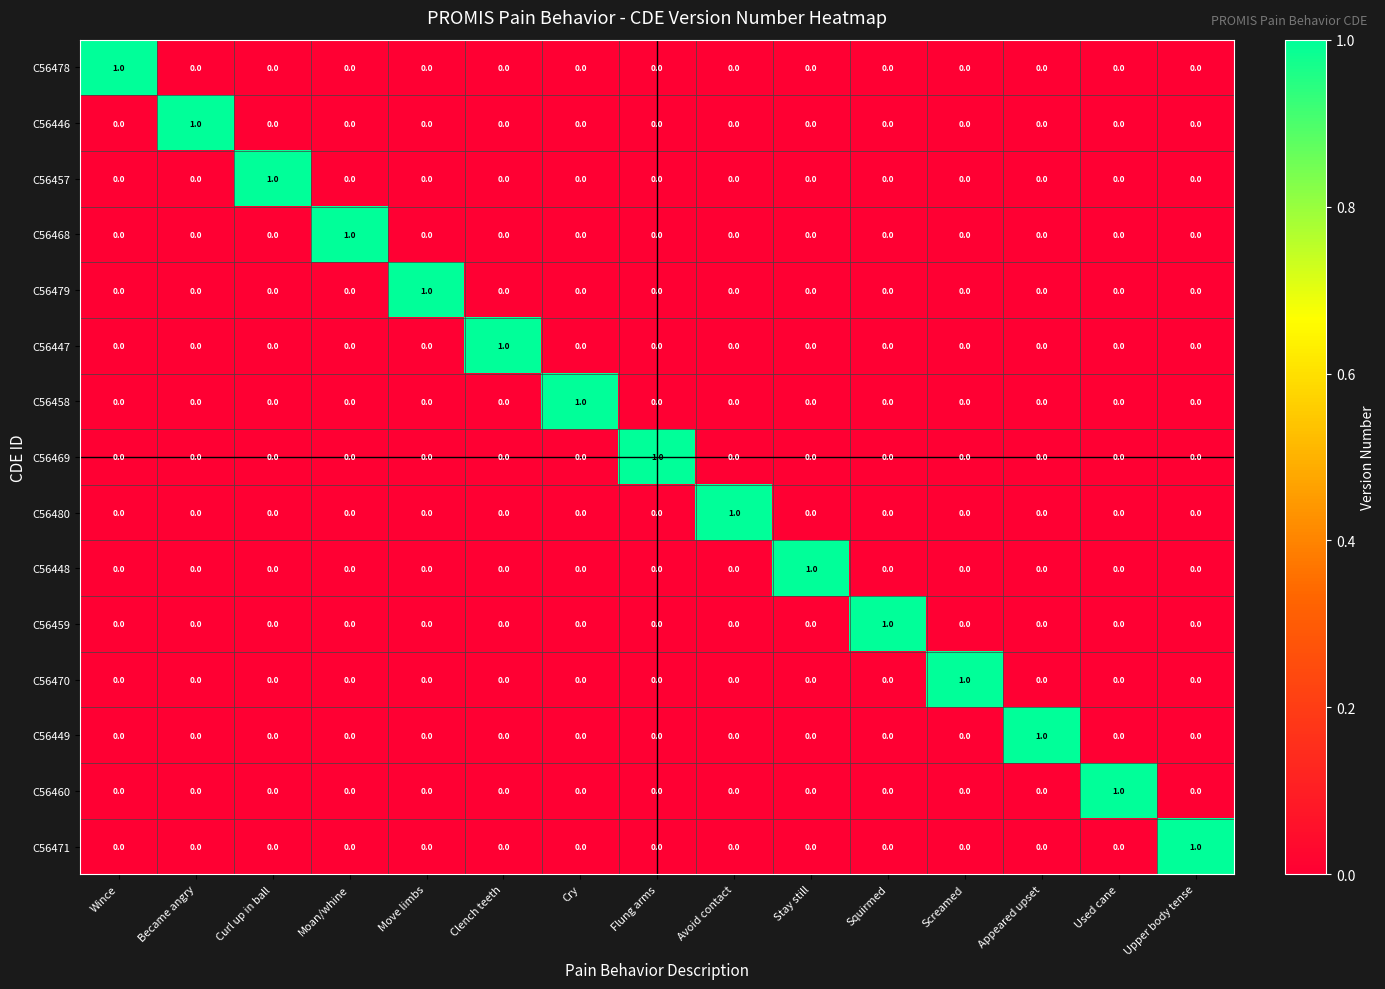

At how many categories does at least one series exceed 0?

15